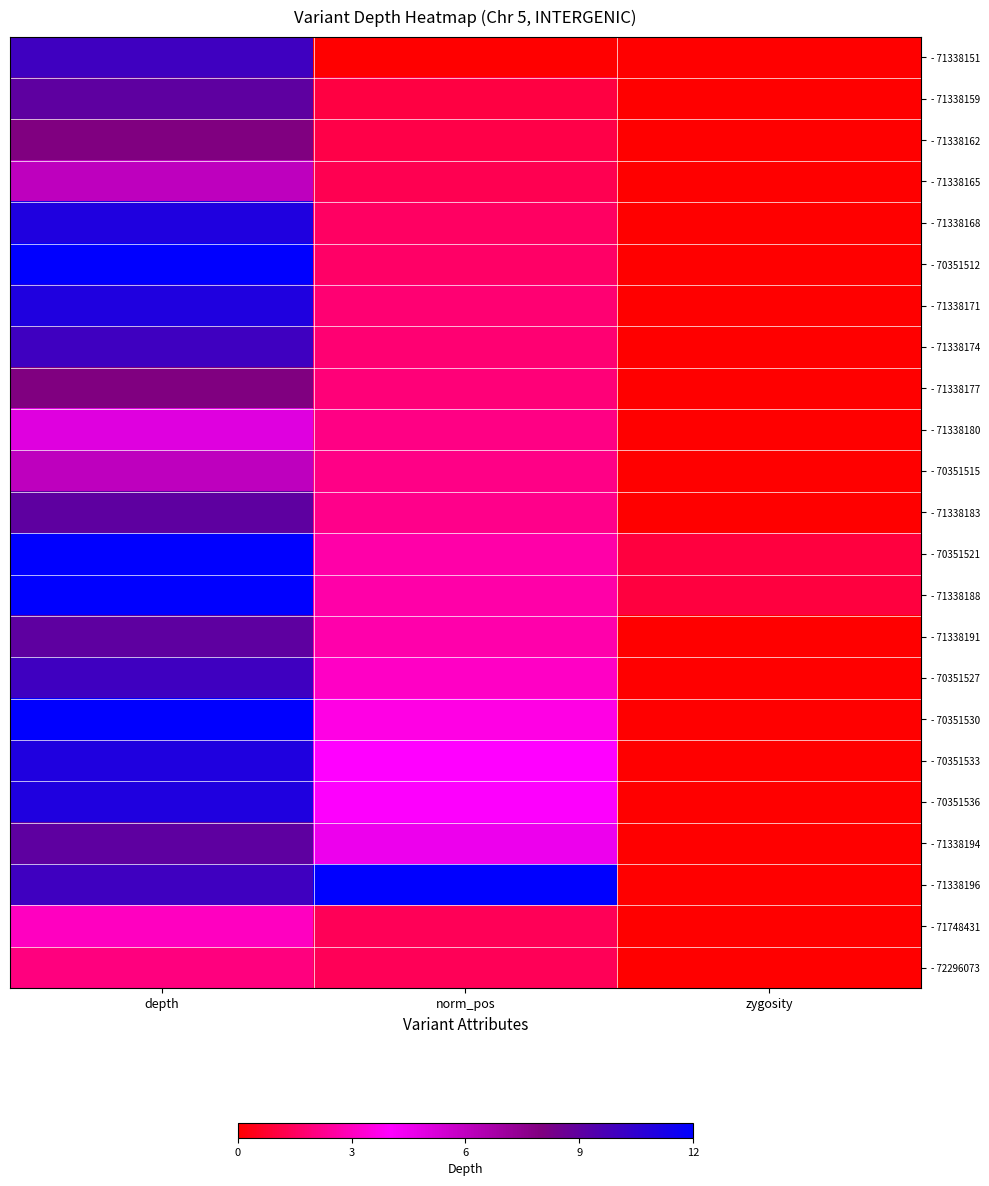

What is the total value across all series at norm_pos?

60.7